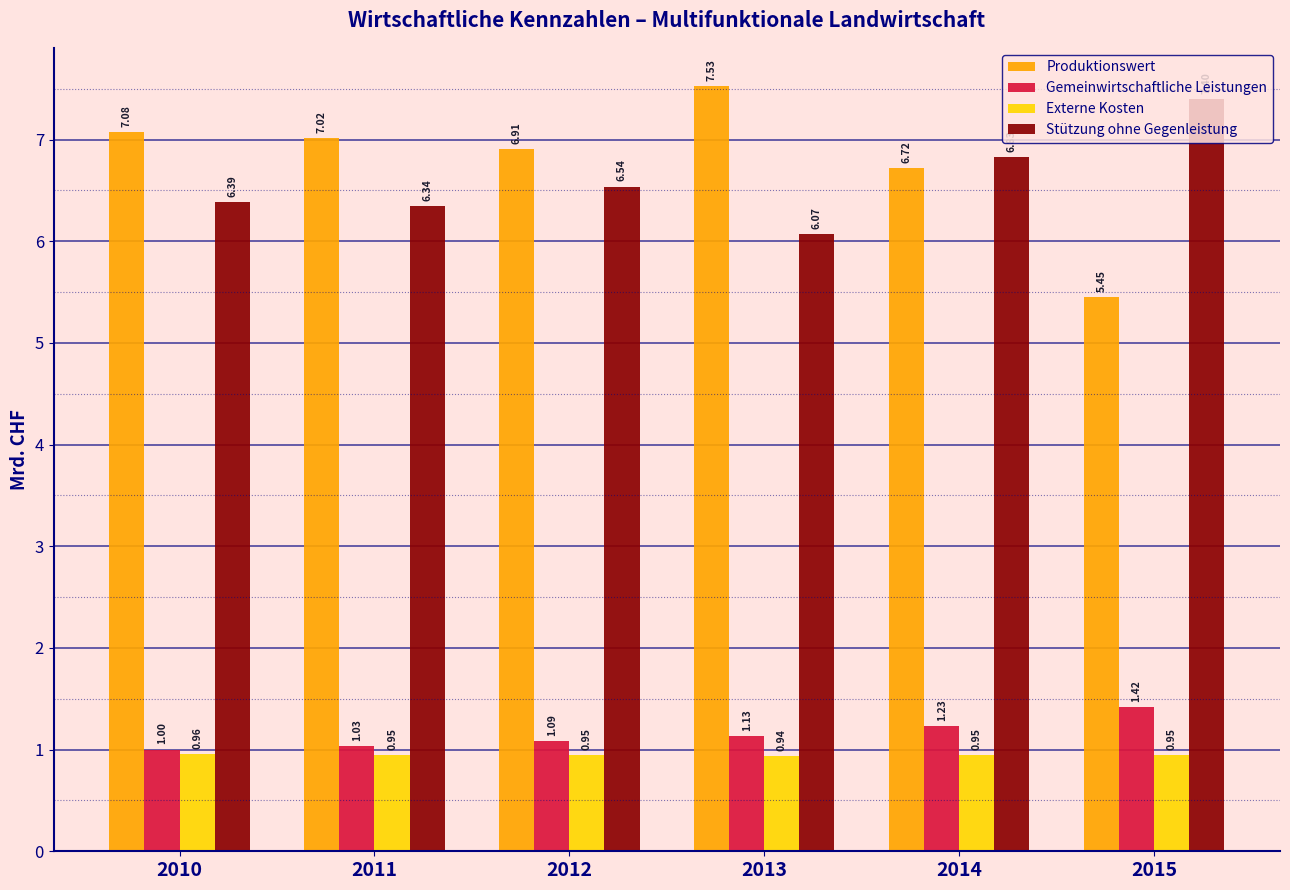

What is the difference between the highest and lowest values at 2010?

6.1